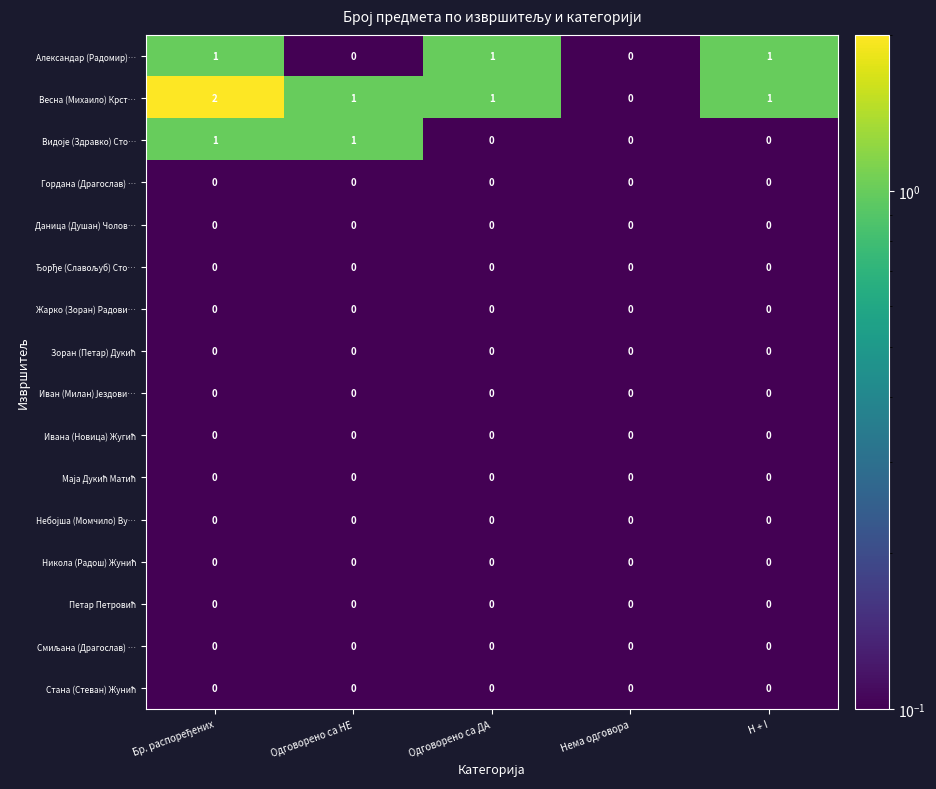

Is it true that Александар (Радомир)… equals 1 at H + I?

True